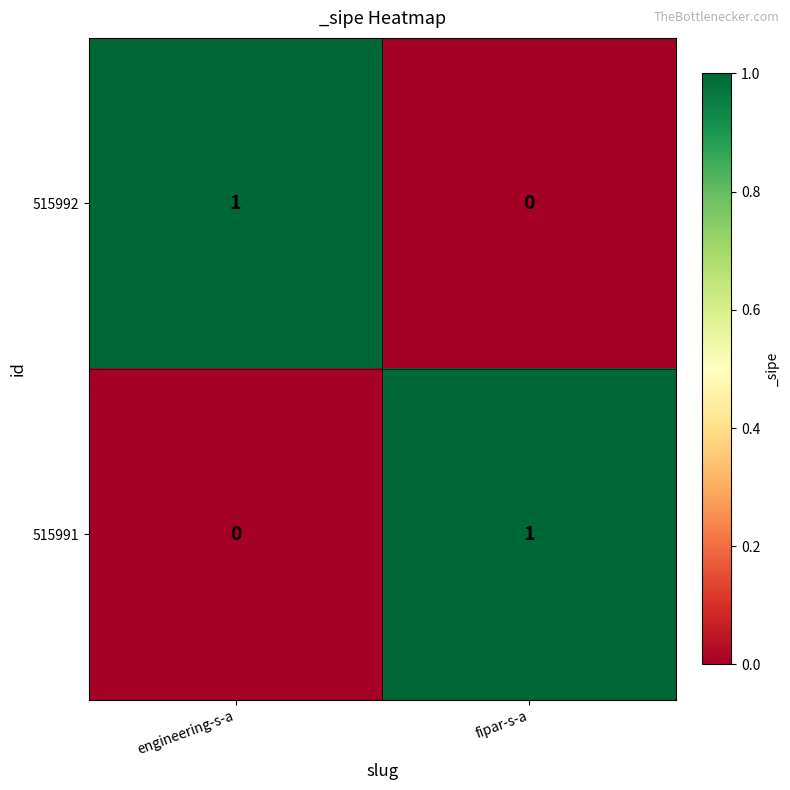

What is the total value across all series at fipar-s-a?

1